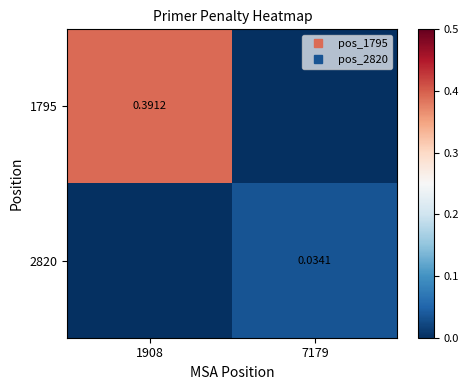

Is the value of 1795 at 7179 greater than the value of 2820 at 7179?

No